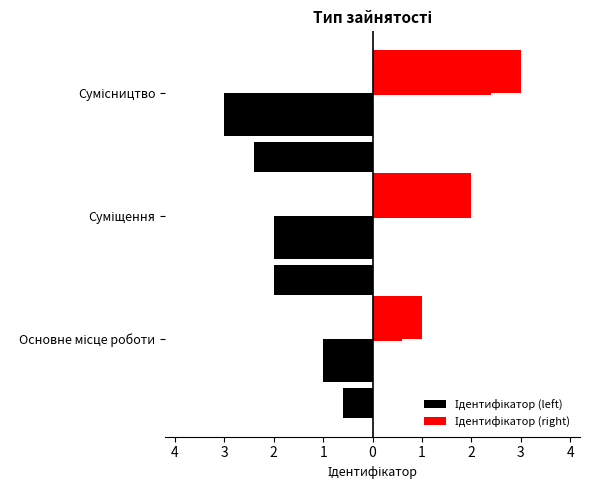

What is the difference between the highest and lowest values at Основне місце роботи?

2